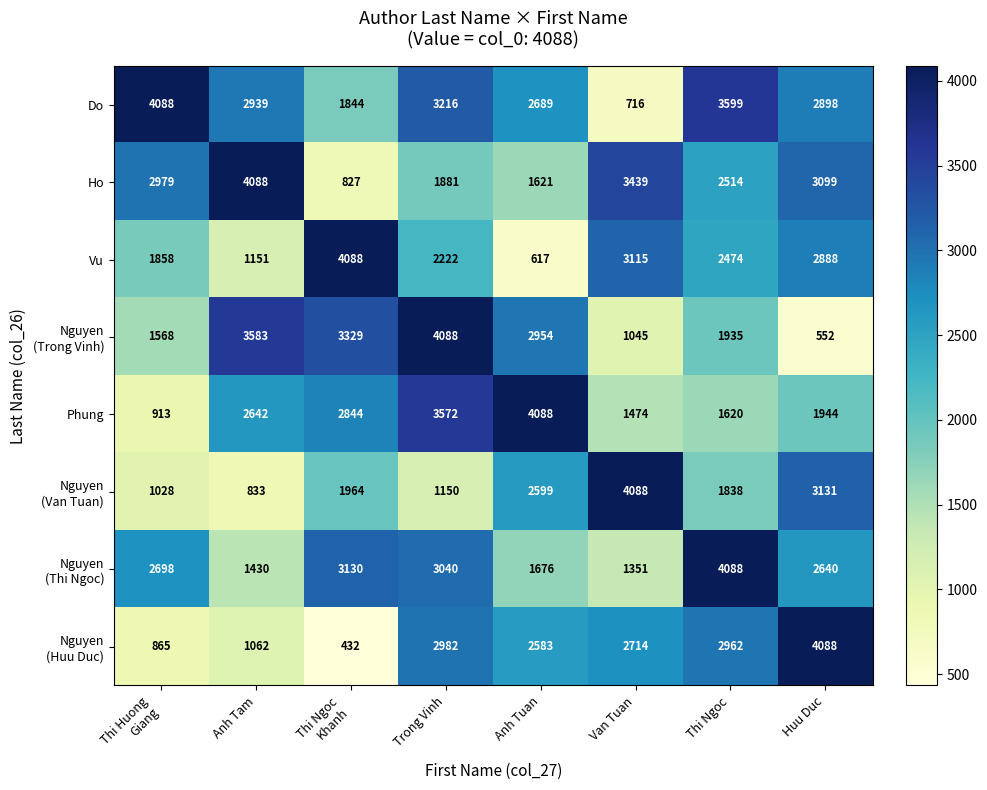

What is the minimum value shown in the chart?

432